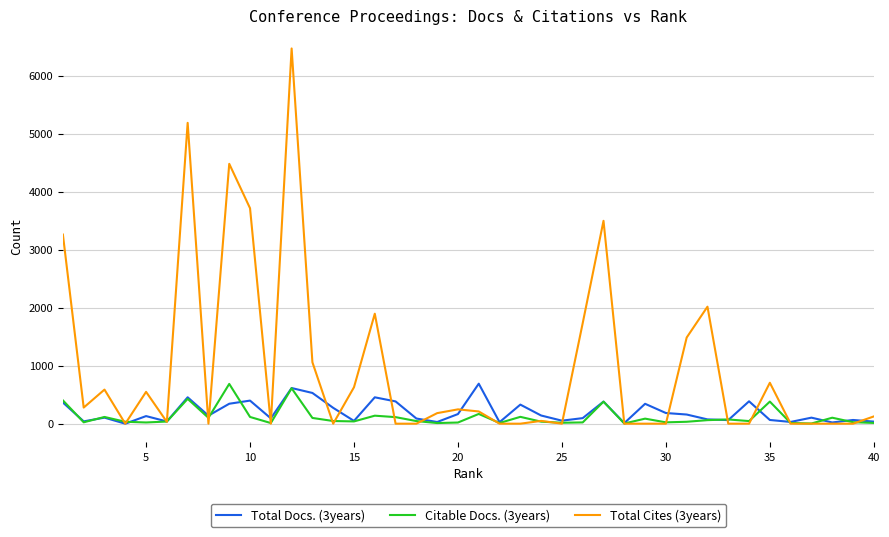

What is the maximum value shown in the chart?

6472